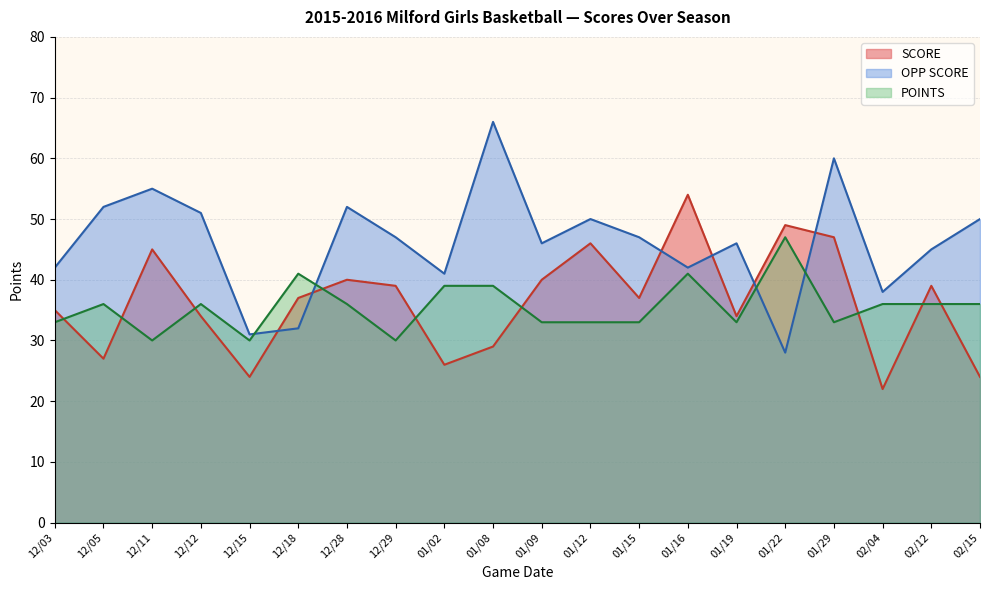

How many categories are shown in the chart?

20